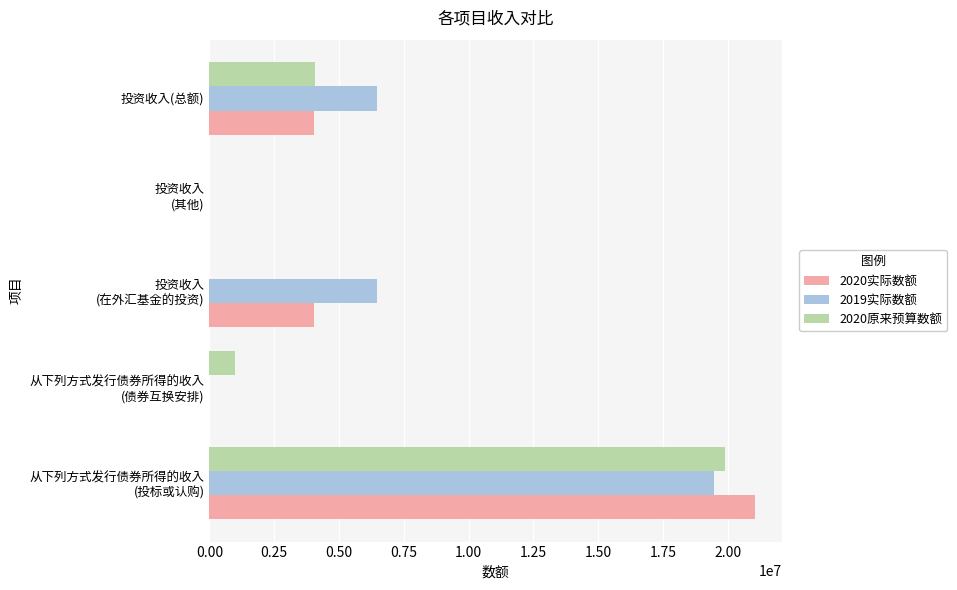

What are all the series names shown in the legend?

2020实际数额, 2019实际数额, 2020原来预算数额